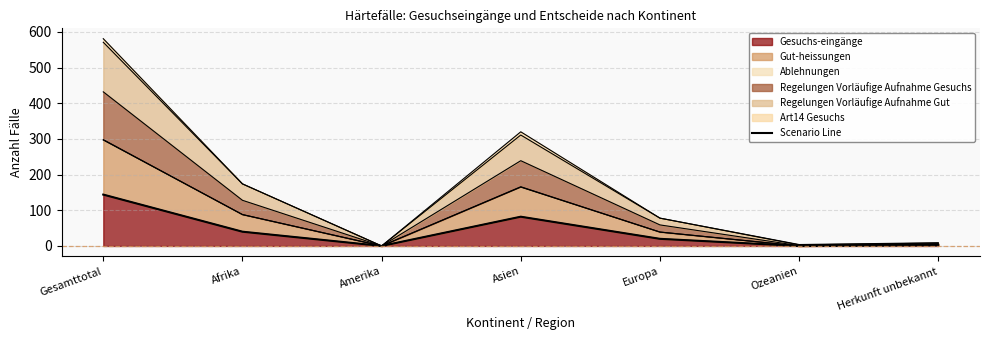

At which label is the value closest to 72?

Asien